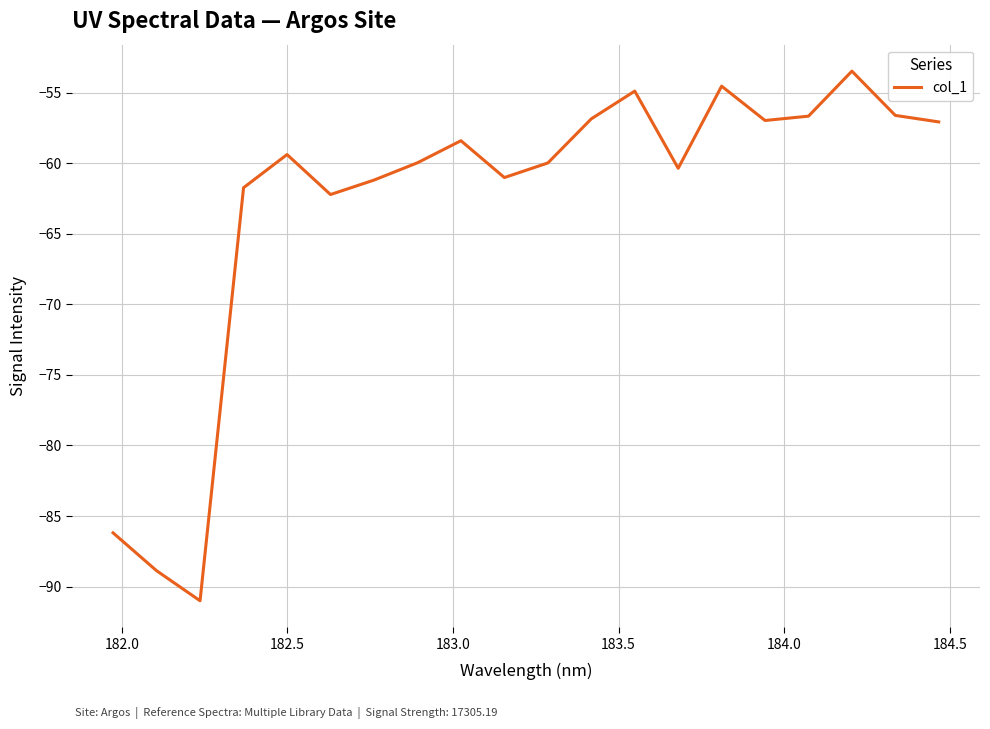

What is the minimum value shown in the chart?

-91.0